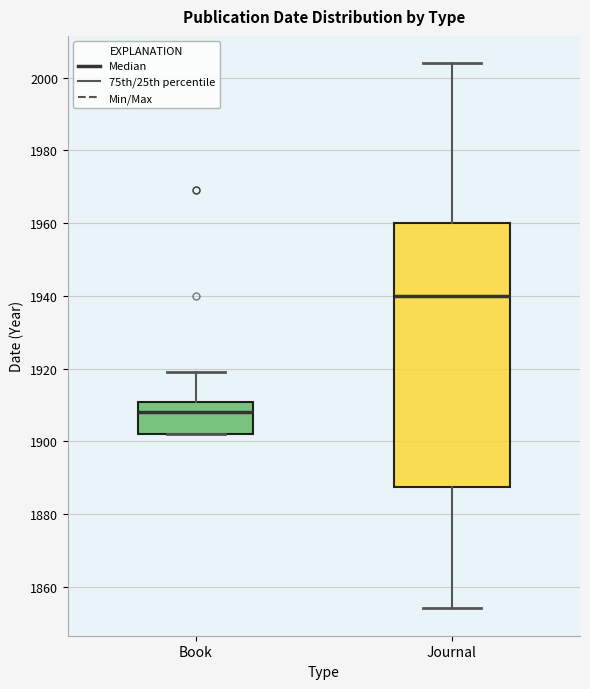

Where is the upper edge of the box for Journal on the y-axis? The values are not printed on the chart, so give them approximately, as read against the axis.

1960